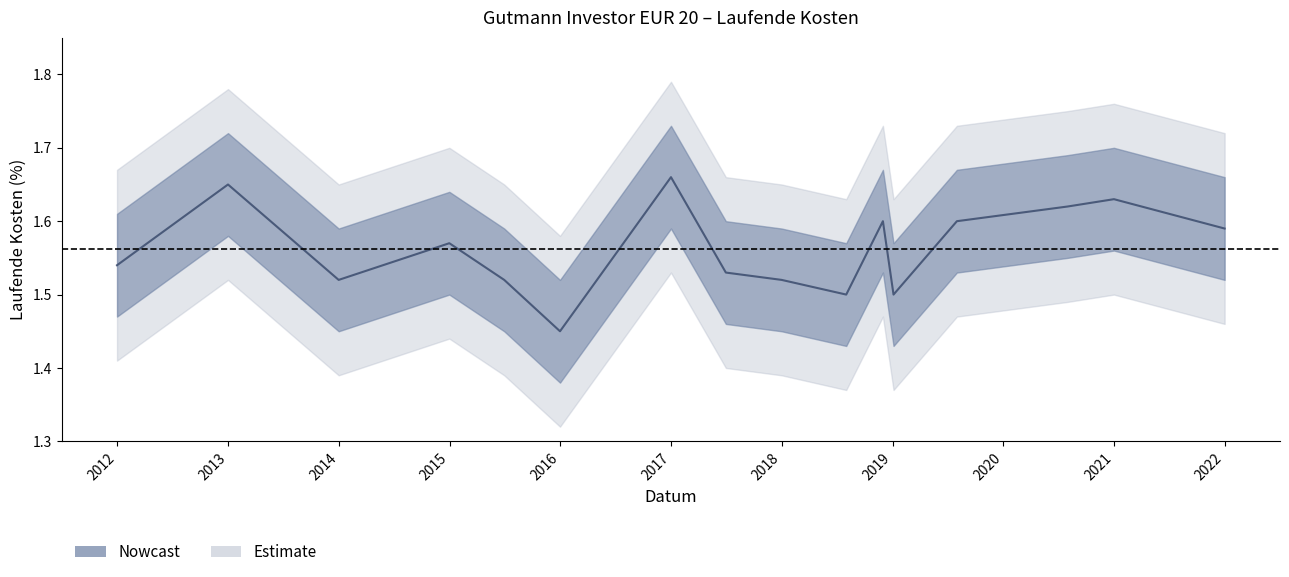

What is the maximum value shown in the chart?

1.7